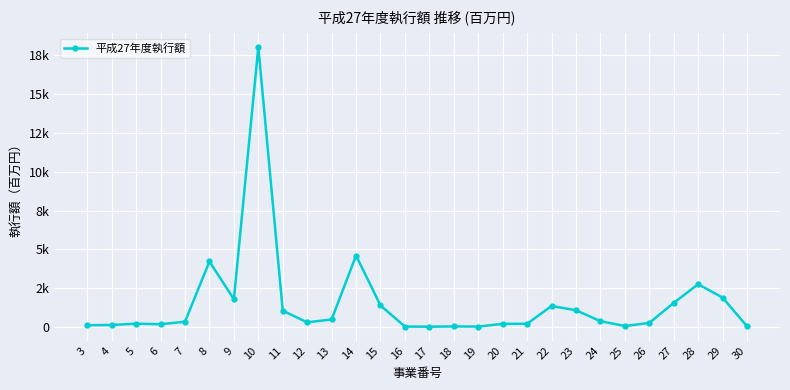

Does the chart have visible grid lines?

Yes